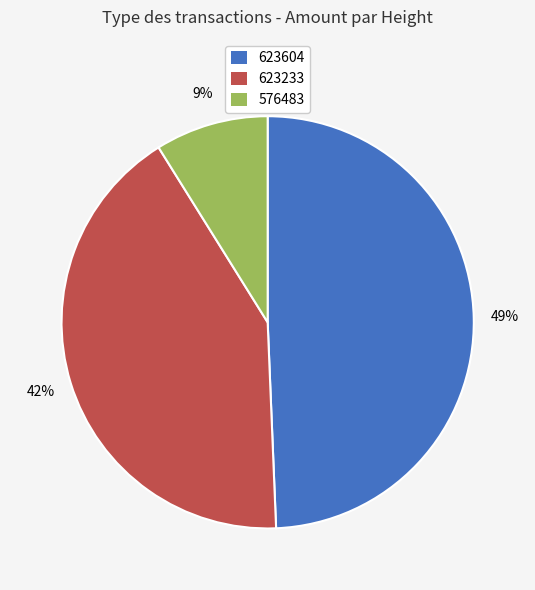

Is there any slice that represents more than half of the pie?

No